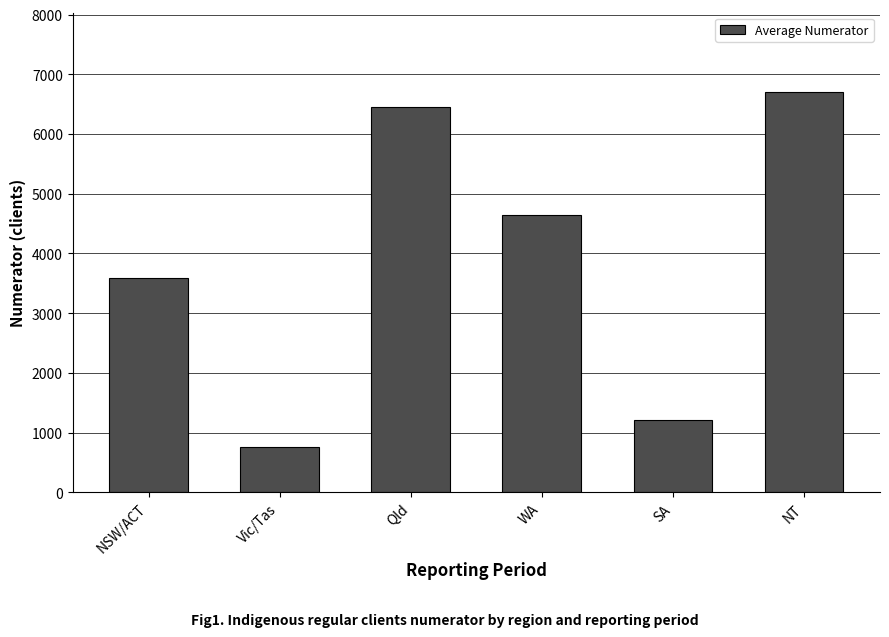

What is the ratio of the value at Qld to the value at Vic/Tas?

8.6